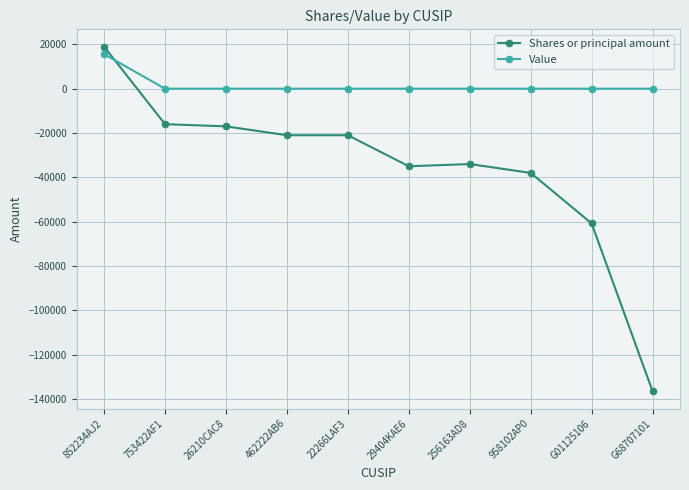

Where do Value and Shares or principal amount first cross each other?

852234AJ2 and 753422AF1